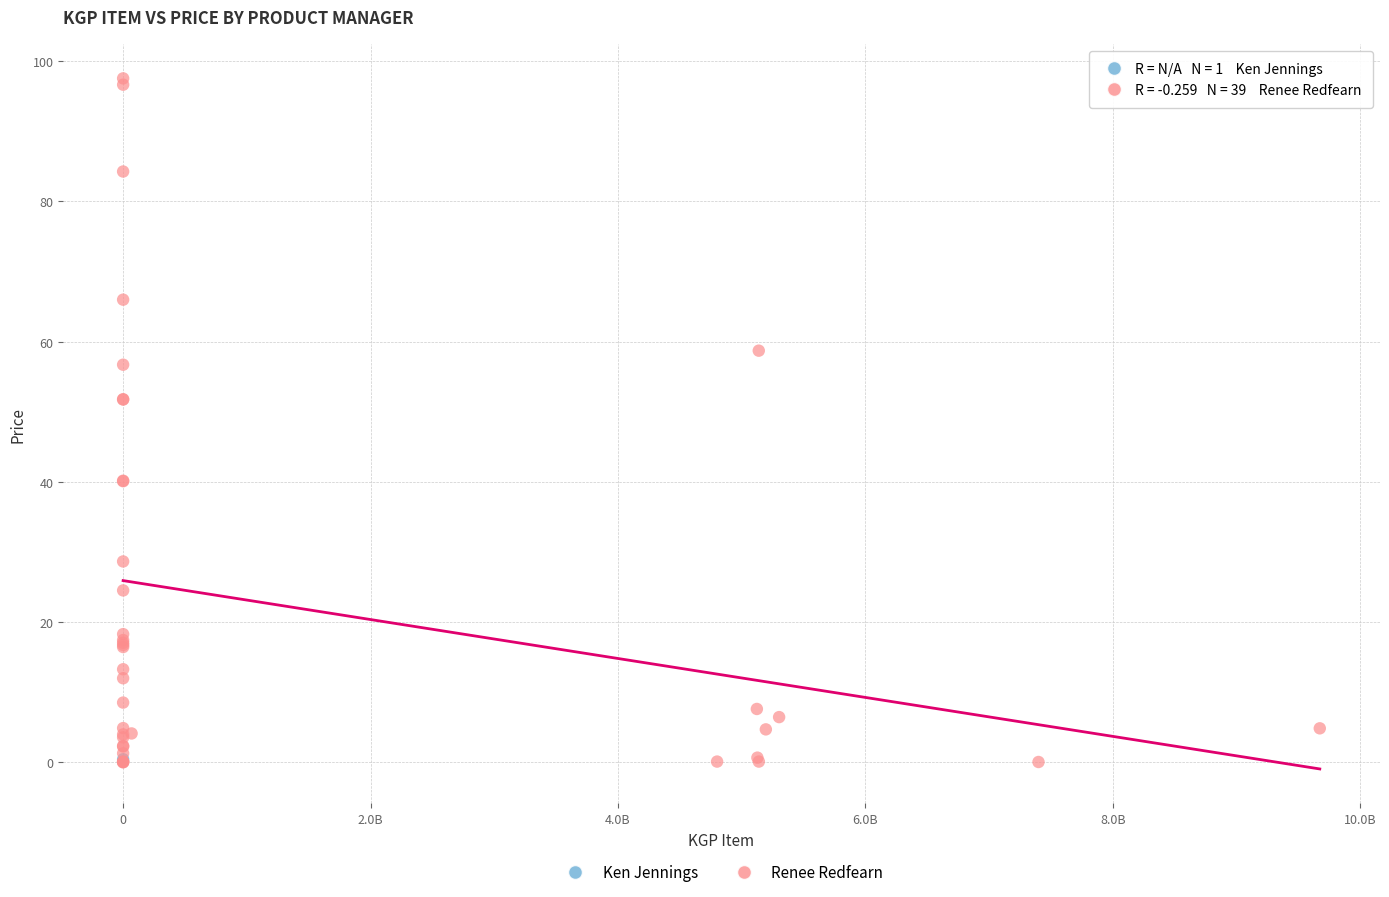

What are all the series names shown in the legend?

Ken Jennings, Renee Redfearn